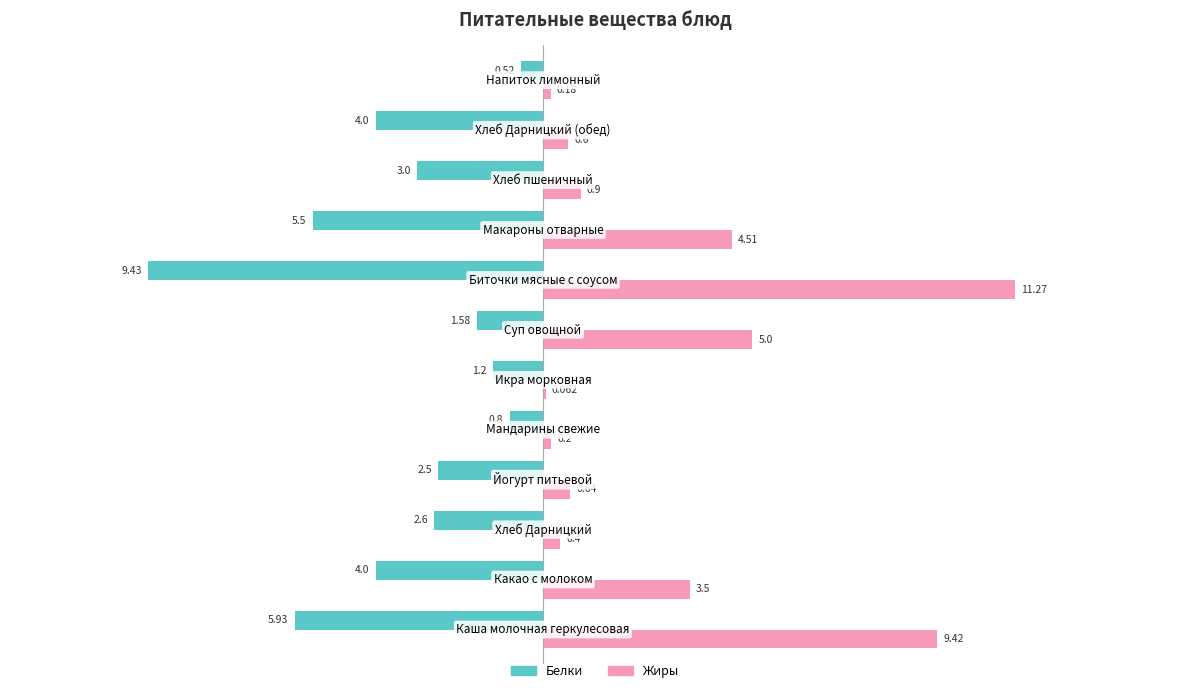

Which series has the largest total across all categories?

Жиры